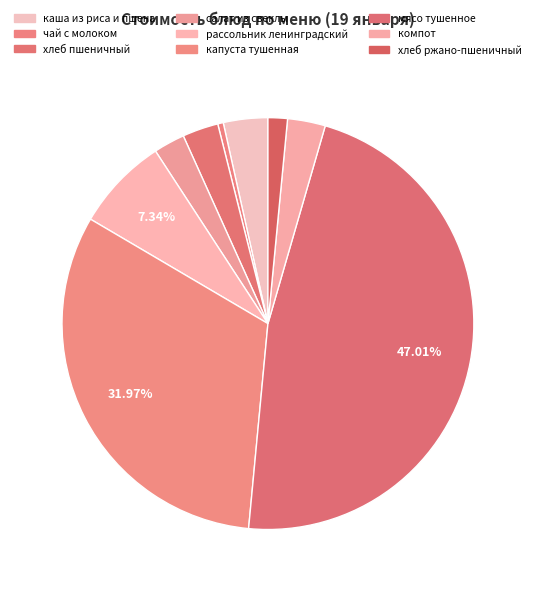

Count the number of slices in the pie.

9